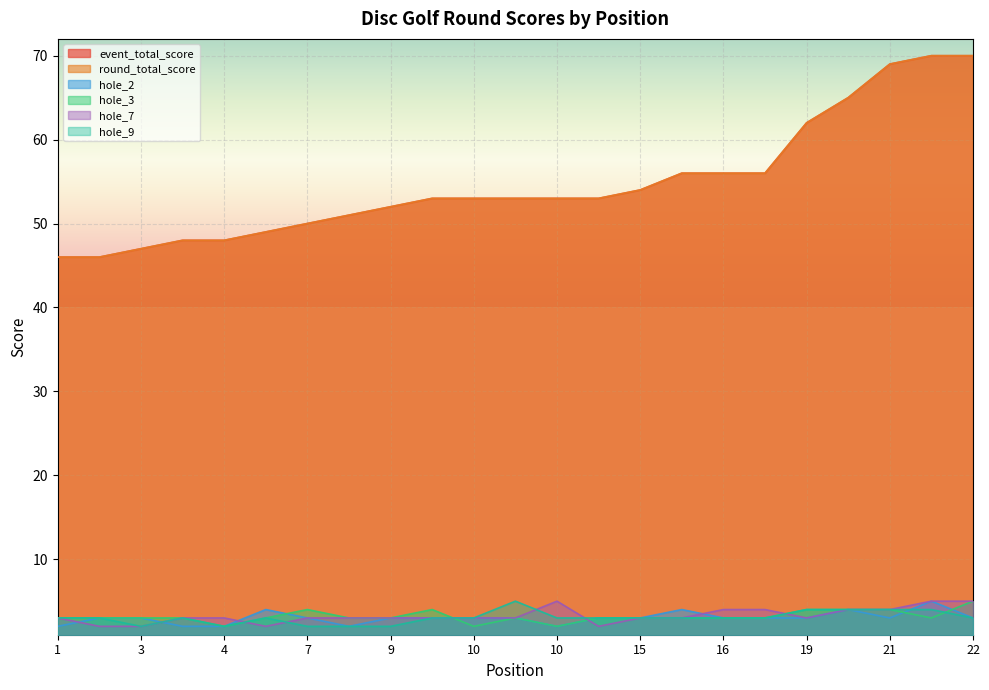

Which label corresponds to the largest value in the chart?

22